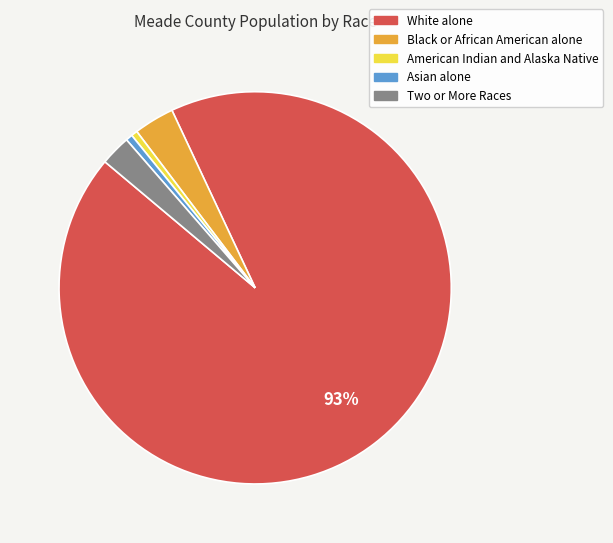

Is the sum of Black or African American alone and American Indian and Alaska Native greater than half?

No